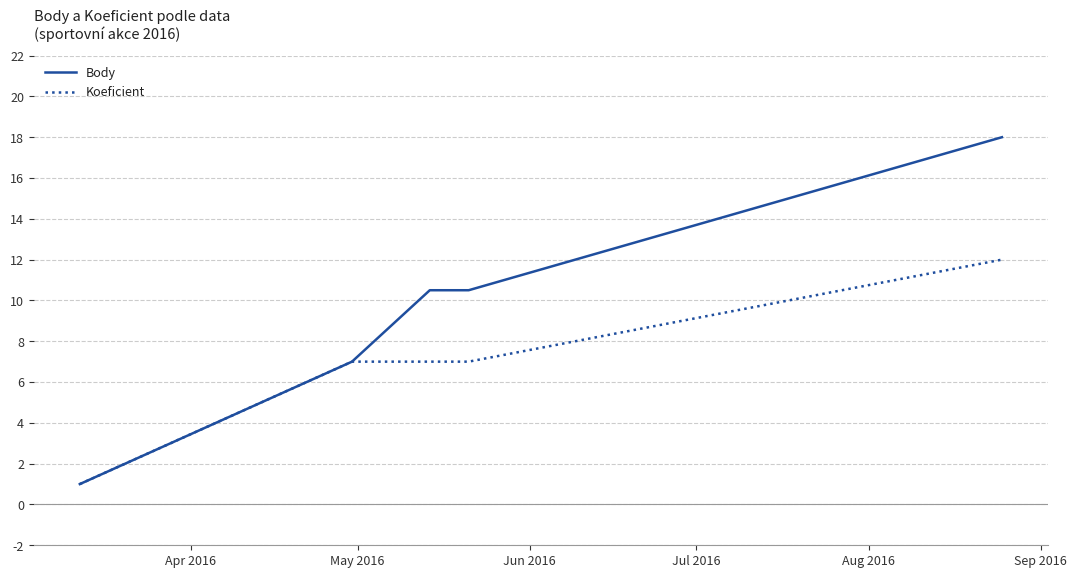

What is the maximum value shown in the chart?

18.0